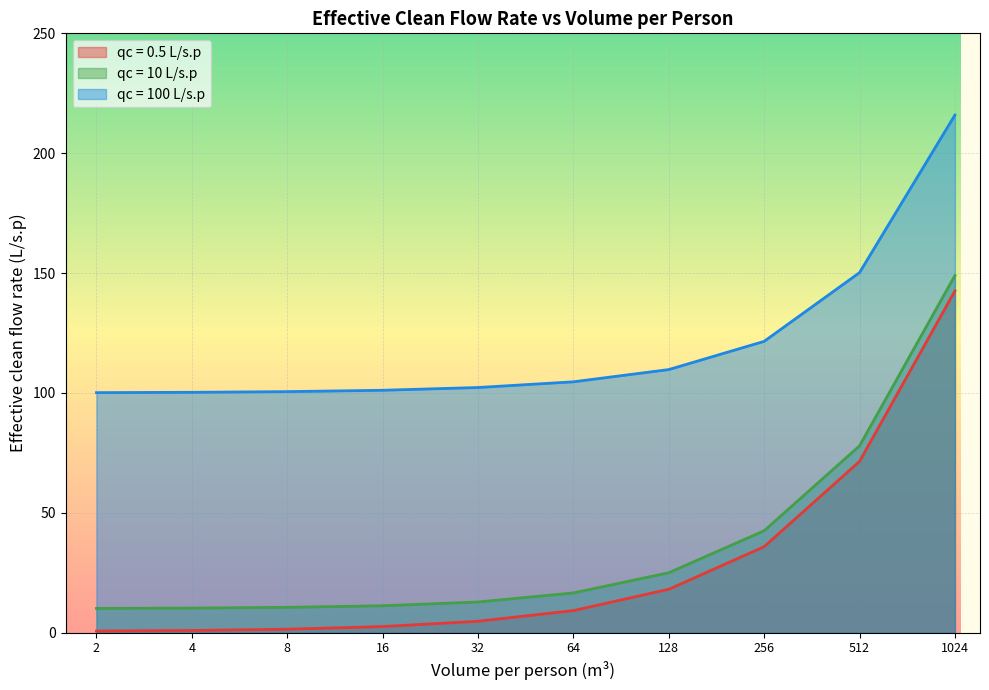

What are all the series names shown in the legend?

qc = 0.5 L/s.p, qc = 10 L/s.p, qc = 100 L/s.p